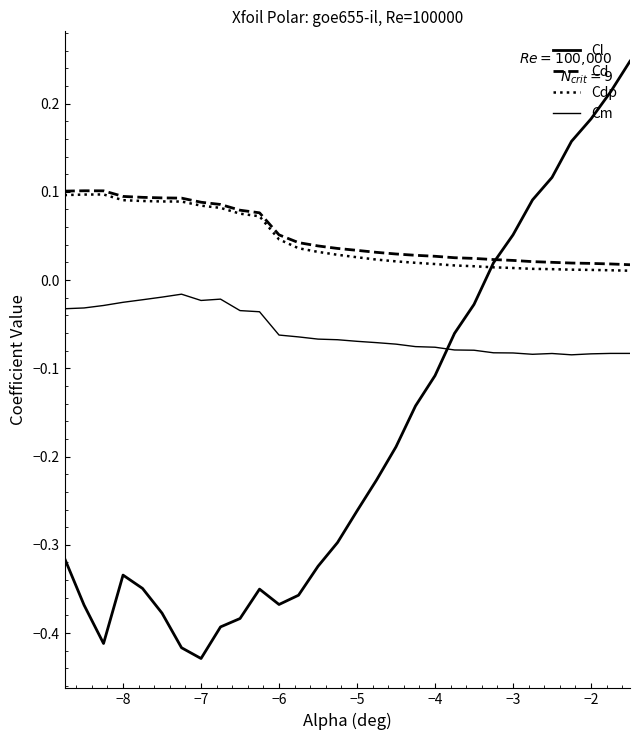

Is this an area chart (filled region under the line)?

No